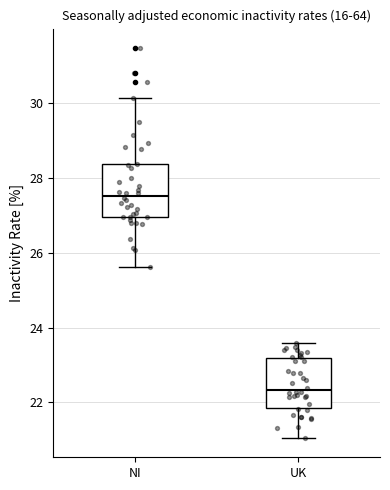

Reading left to right, read every box against the y-axis: the position of its median line, the range the box covers, and the ends of its whiskers. The values are not printed on the chart, so give them approximately, as read against the axis.

NI: median 27.6, box 27.0 to 28.4, whiskers 25.6 to 30.2
UK: median 22.4, box 21.8 to 23.2, whiskers 21.0 to 23.6